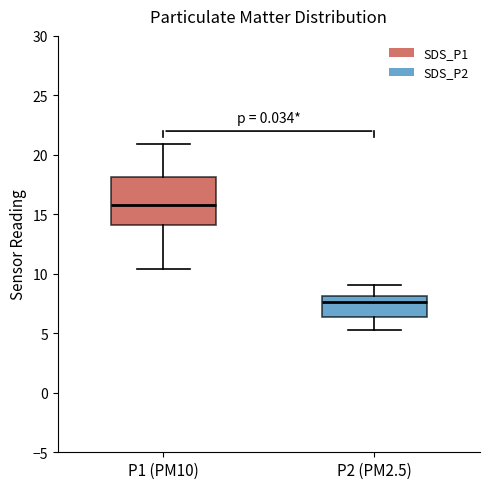

Which box's median line is the highest?

P1 (PM10)